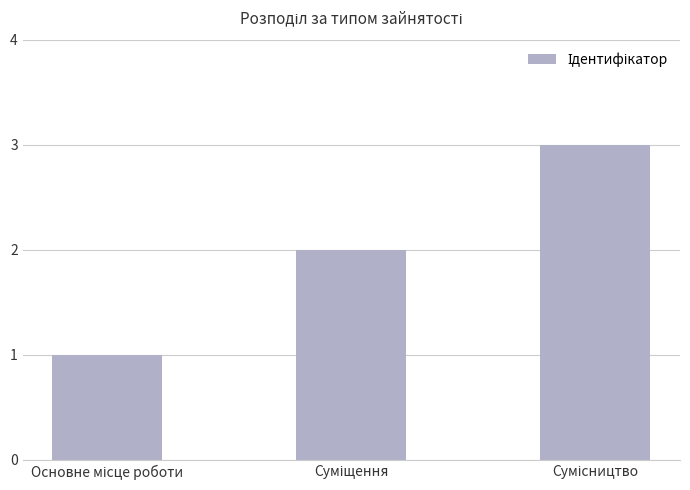

What is the greatest value displayed?

3